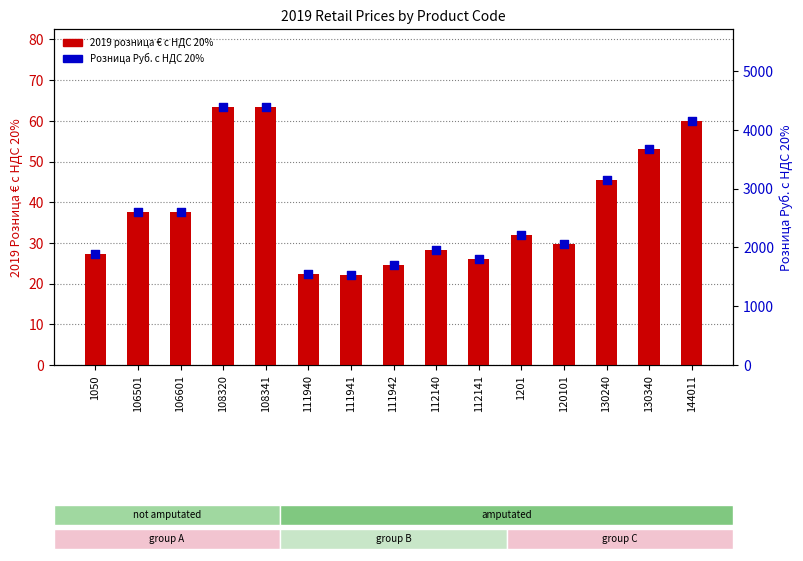

What are all the series names shown in the legend?

2019 розница € с НДС 20%, Розница Руб. с НДС 20%